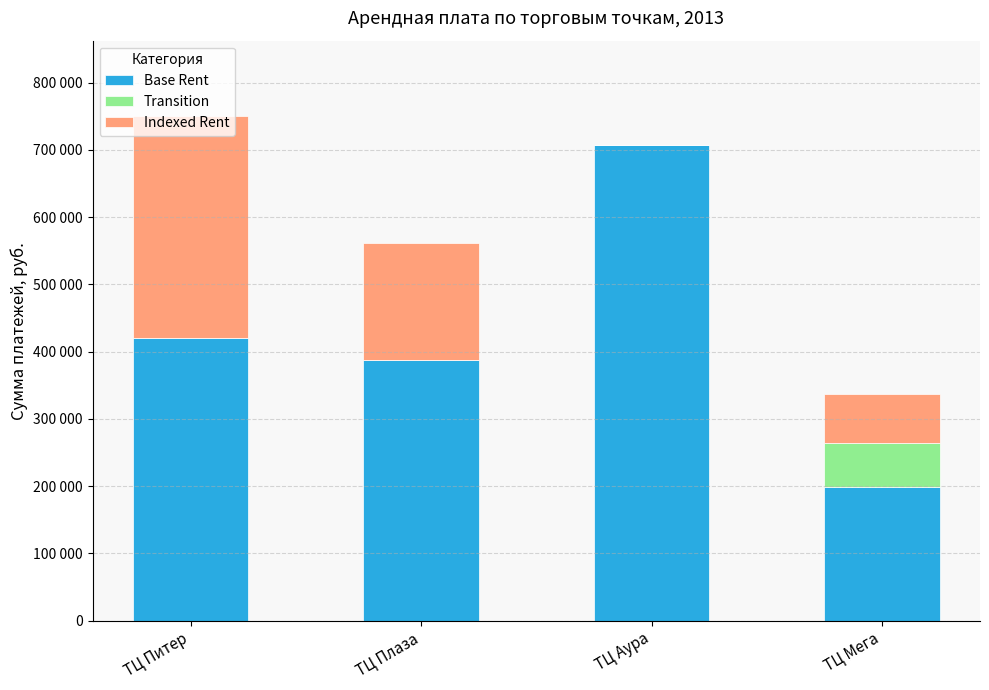

Count the Transition values in the range 0 to 66200.

4